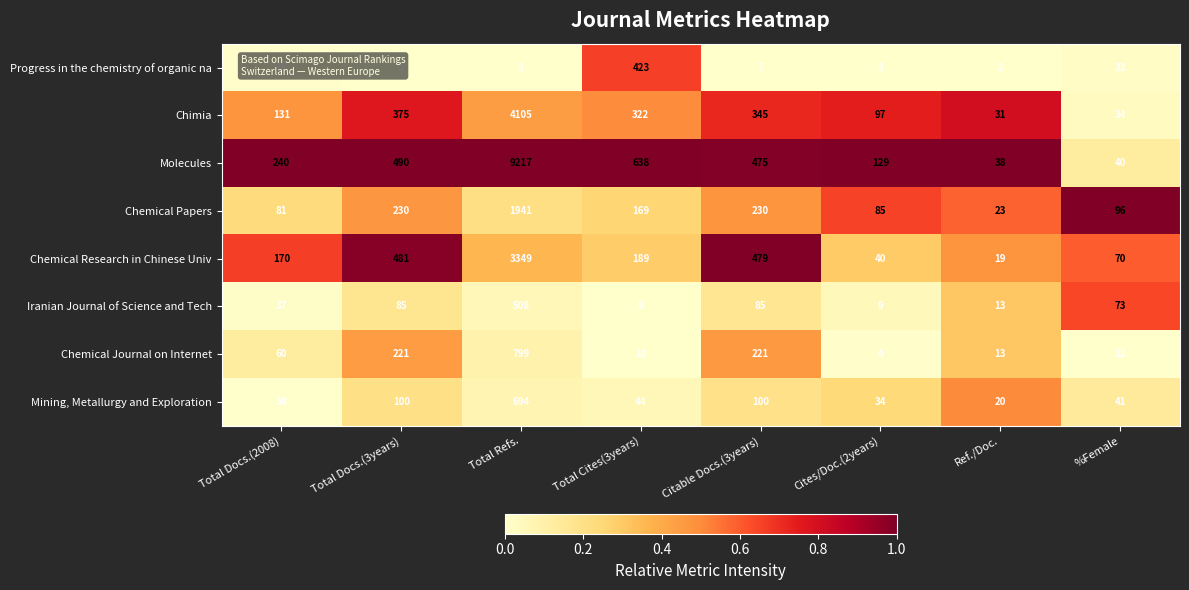

Which series has the widest spread of values?

Molecules